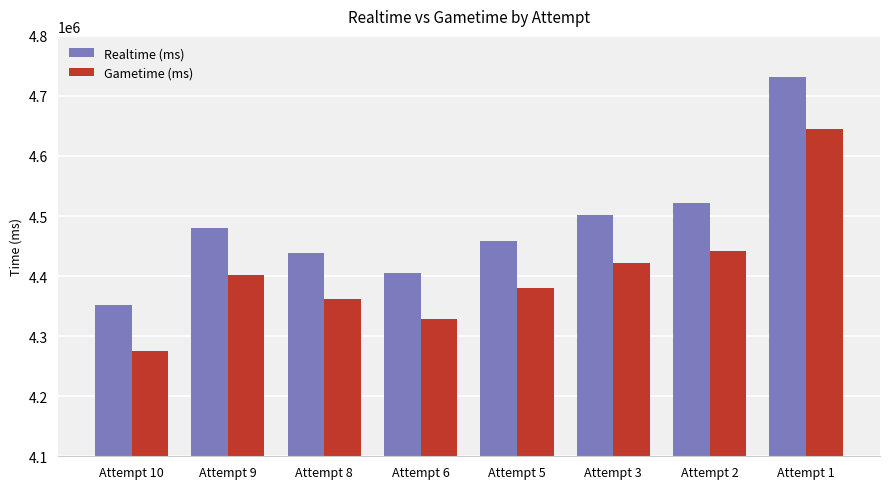

What value does the Gametime (ms) series have at Attempt 8?

4362382